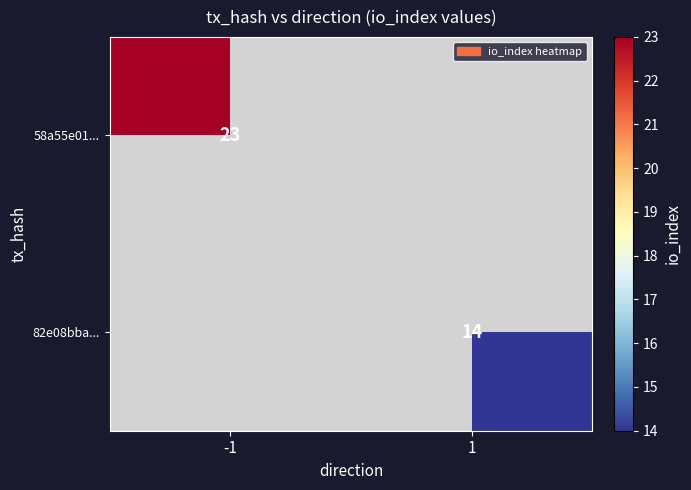

Is it true that 58a55e01... equals 23 at -1?

True